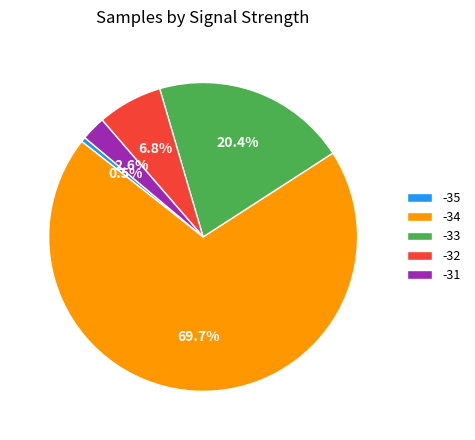

To the nearest percent, what is the average slice percentage?

20%